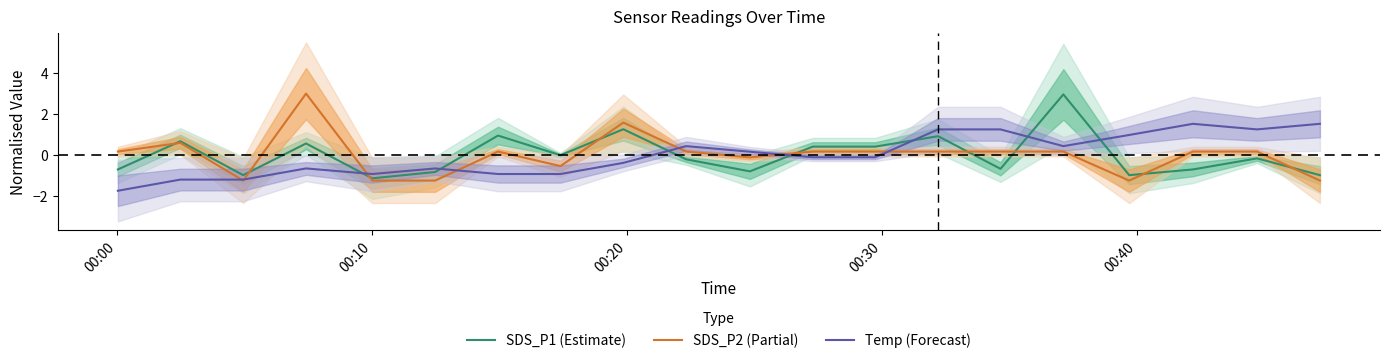

True or false: Temp (Forecast) has more than 2 points higher than both neighbors.

True